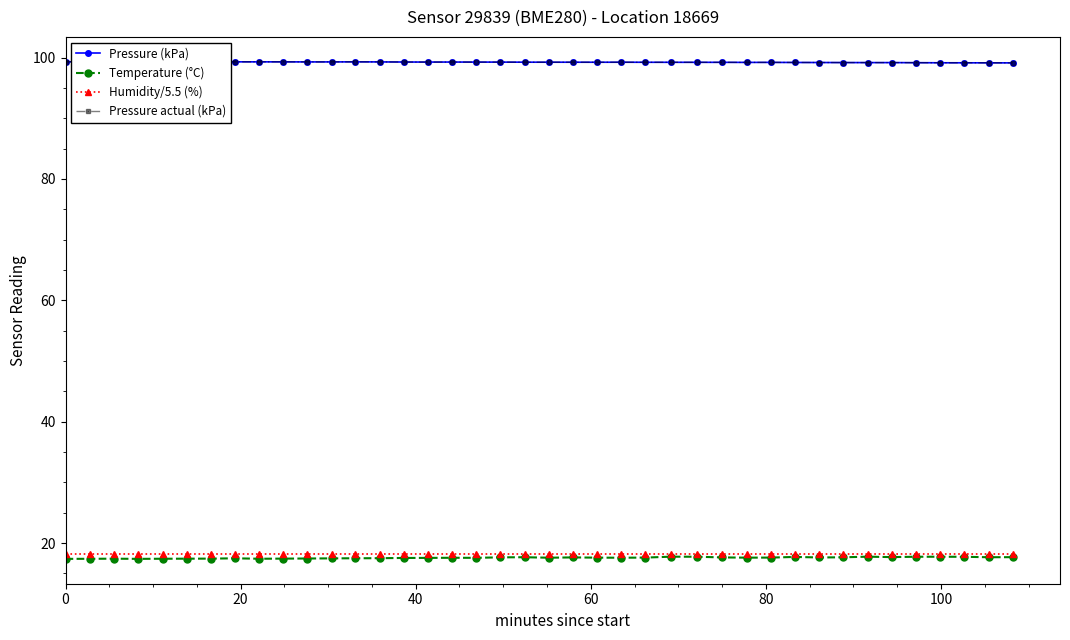

What is the greatest value displayed?

99.3